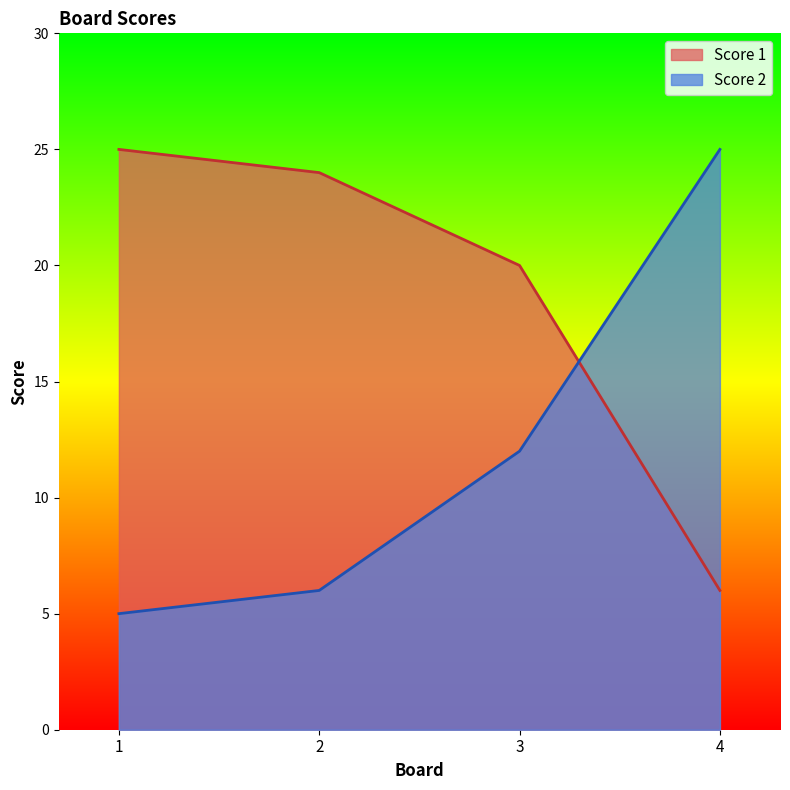

How many times do Score 2 and Score 1 cross each other?

1